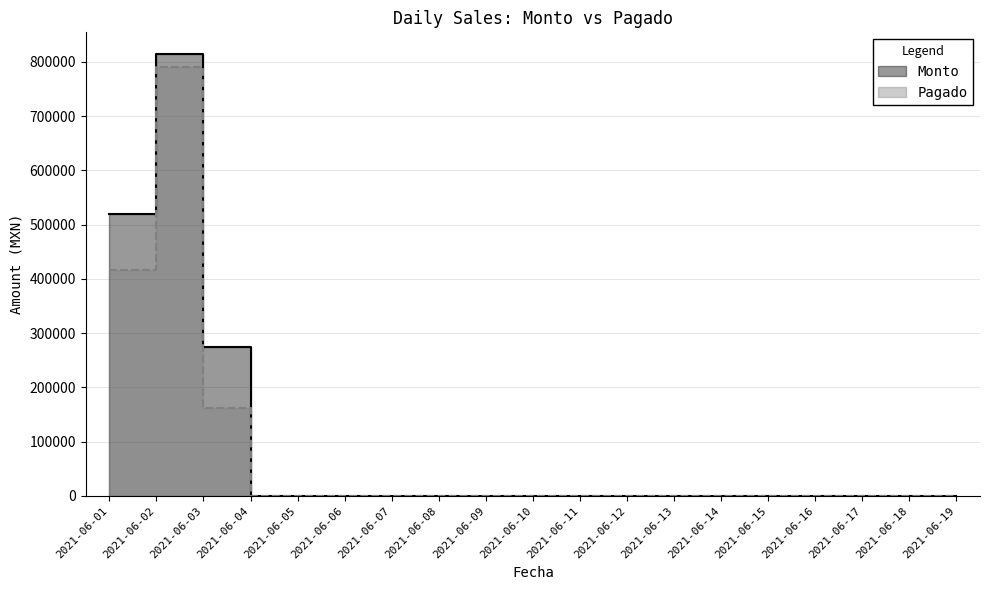

Rank the categories by Pagado value from lowest to highest.

2021-06-04, 2021-06-05, 2021-06-06, 2021-06-07, 2021-06-08, 2021-06-09, 2021-06-10, 2021-06-11, 2021-06-12, 2021-06-13, 2021-06-14, 2021-06-15, 2021-06-16, 2021-06-17, 2021-06-18, 2021-06-19, 2021-06-03, 2021-06-01, 2021-06-02